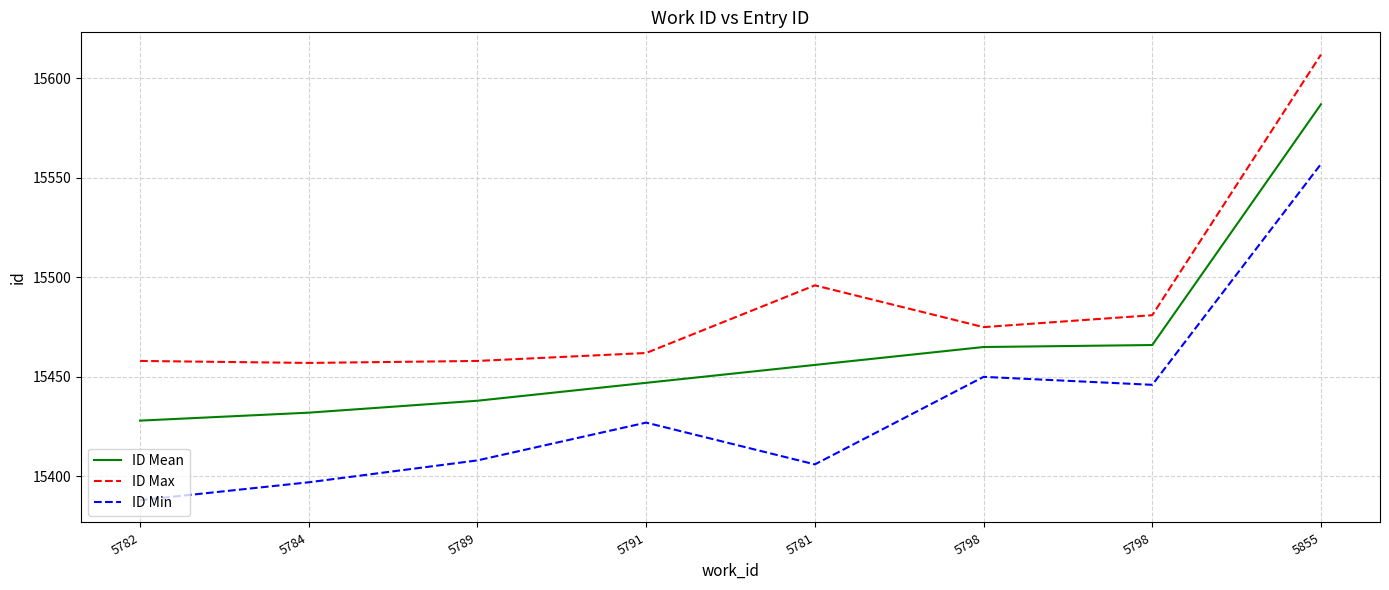

What are all the series names shown in the legend?

ID Mean, ID Max, ID Min